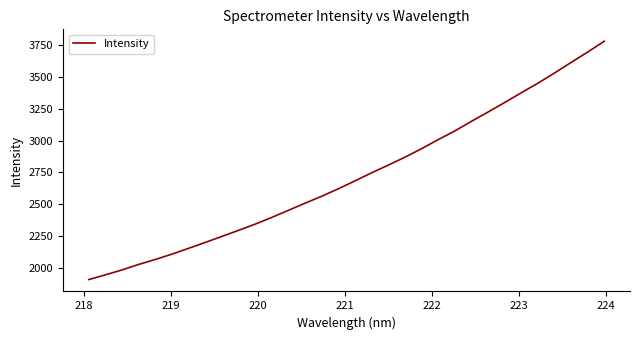

What is the smallest value displayed?

1912.1